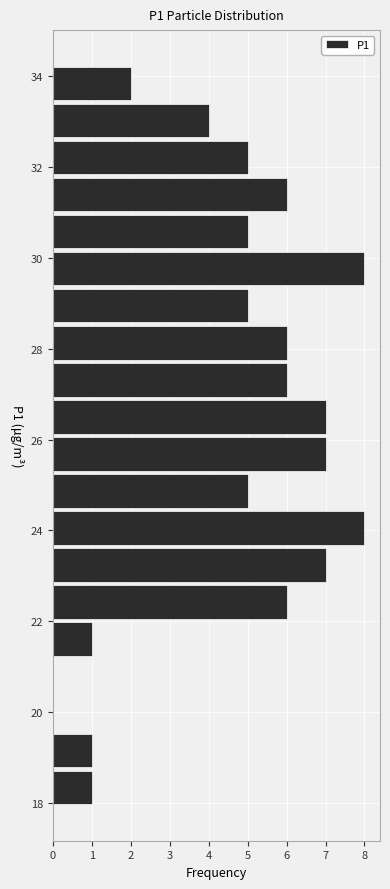

Reading bottom to top, list every bar in this chart as the range it spans on the y-axis followed by its length. Neither the bar edges nor the lengths are printed on the chart, so give them approximately, as read against the axes.

18.0 to 18.8: 1
18.8 to 19.6: 1
19.6 to 20.4: 0
20.4 to 21.2: 0
21.2 to 22.0: 1
22.0 to 22.8: 6
22.8 to 23.6: 7
23.6 to 24.4: 8
24.4 to 25.2: 5
25.2 to 26.0: 7
26.0 to 27.0: 7
27.0 to 27.8: 6
27.8 to 28.6: 6
28.6 to 29.4: 5
29.4 to 30.2: 8
30.2 to 31.0: 5
31.0 to 31.8: 6
31.8 to 32.6: 5
32.6 to 33.4: 4
33.4 to 34.2: 2